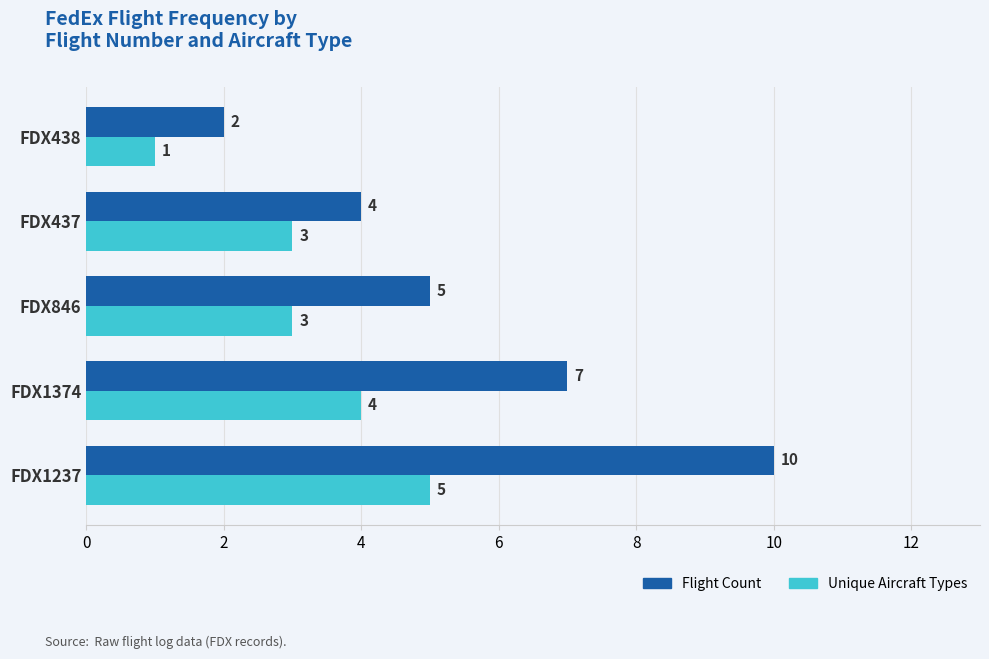

What is the difference between the maximum and minimum values in the Unique Aircraft Types series?

4